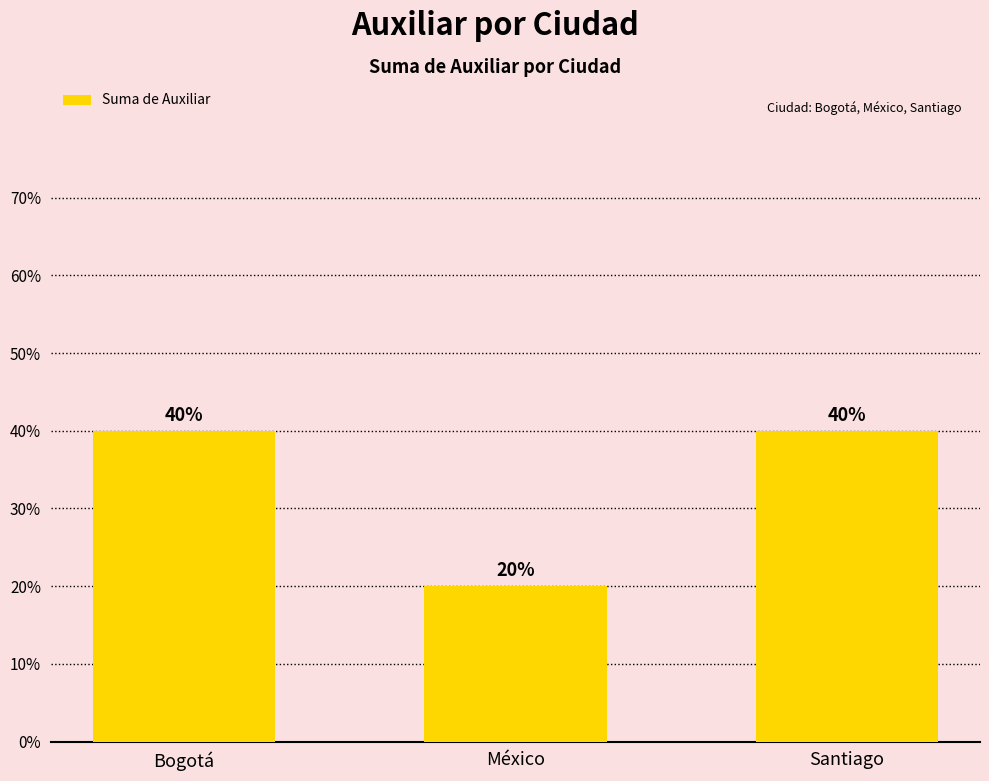

What is the label of the 2nd bar from the left?

México